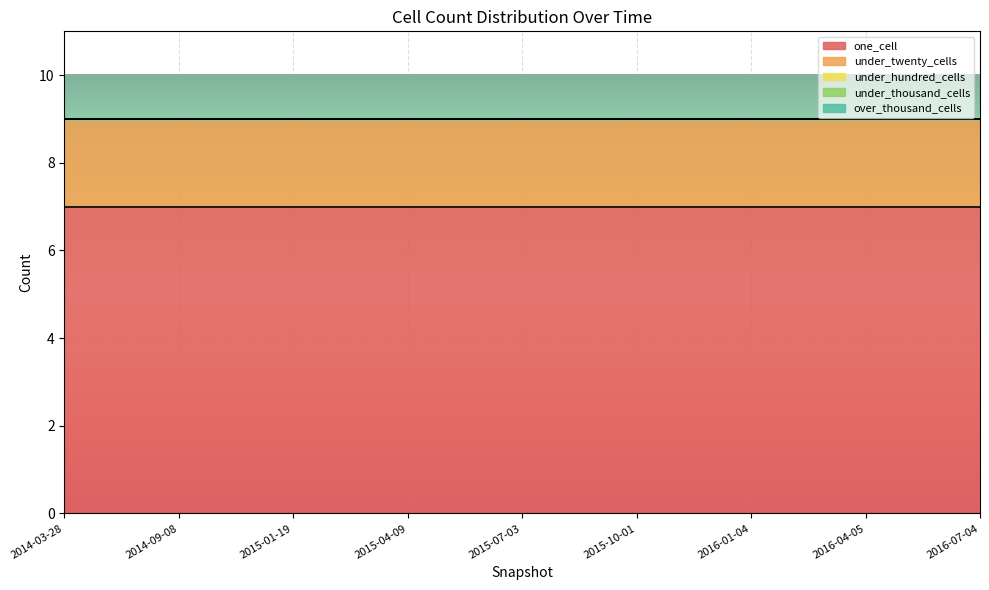

What is the label of the 1st point from the right?

2016-07-04